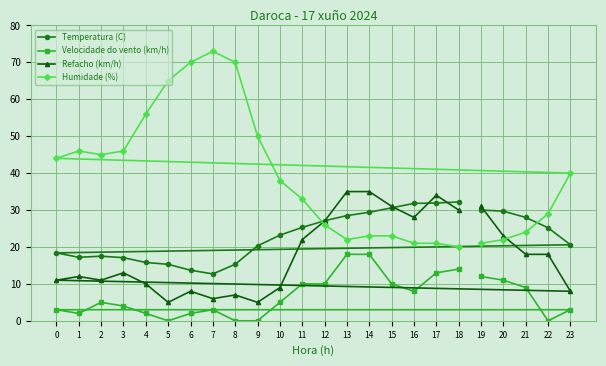

What is the difference between the Velocidade do vento (km/h) values at 14 and 8?

18.0